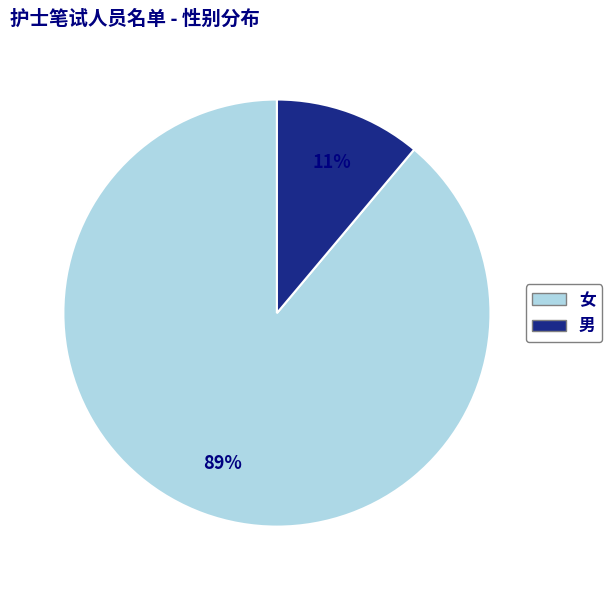

To the nearest percent, what portion does 女 represent?

89%